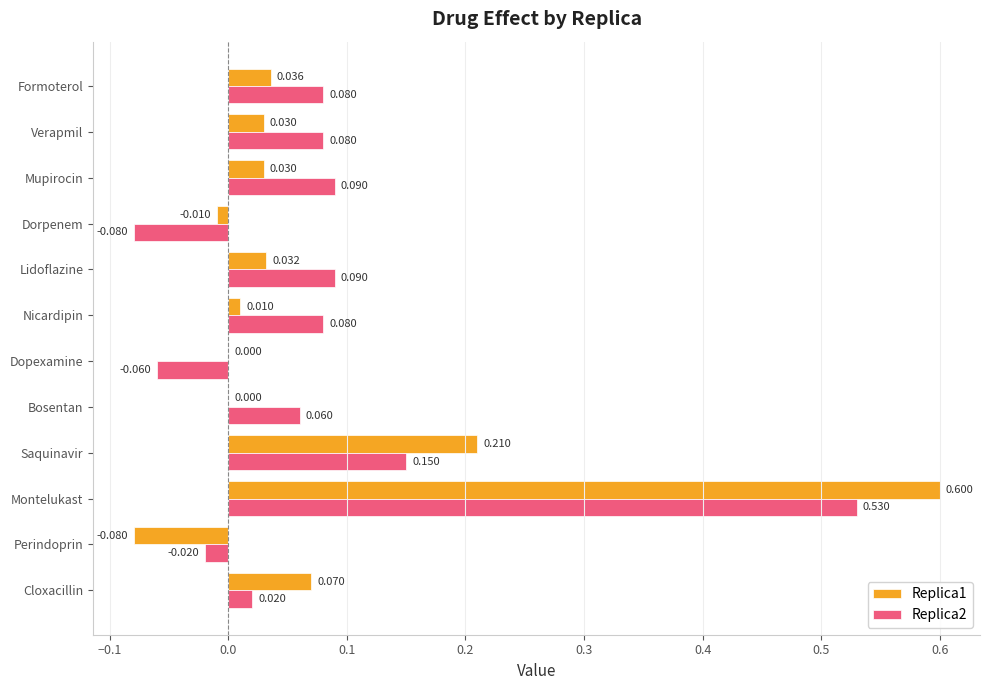

Is the value of Replica2 at Saquinavir greater than the value of Replica1 at Bosentan?

Yes